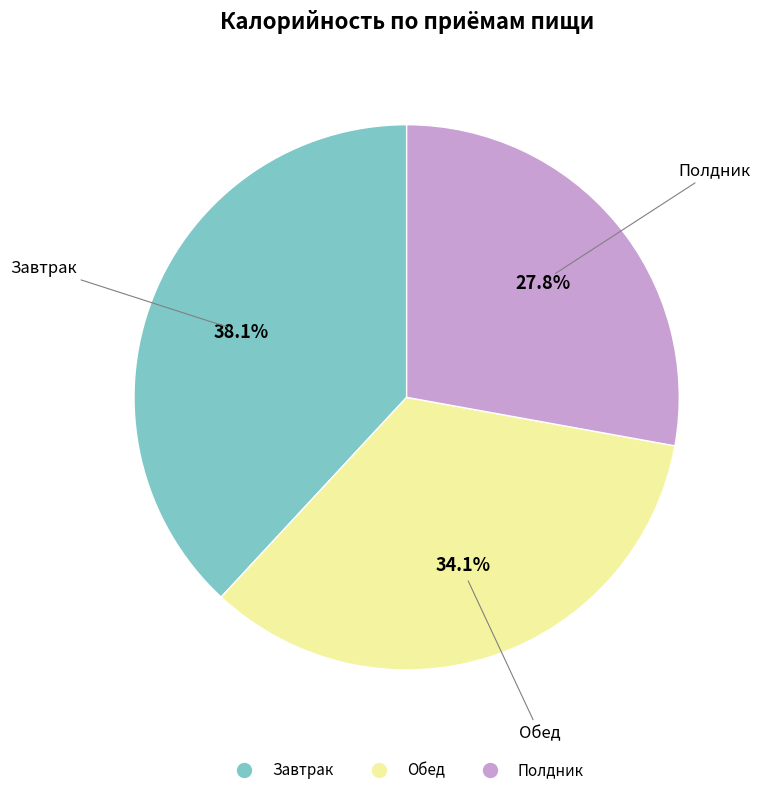

Which has a higher value, Полдник or Обед?

Обед